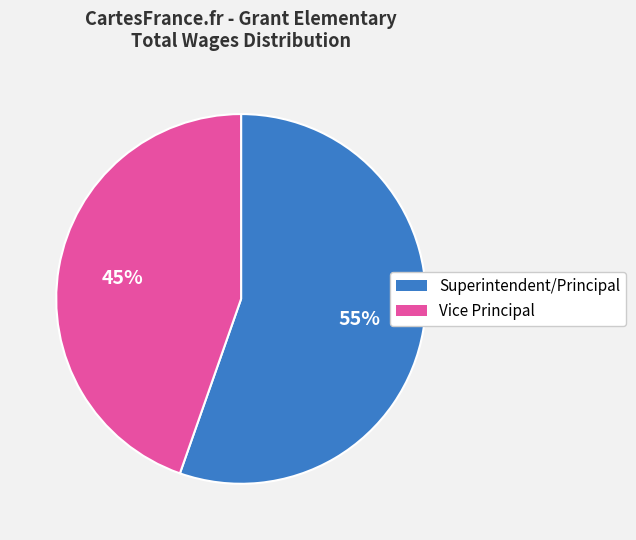

Is there any slice that represents more than half of the pie?

Yes